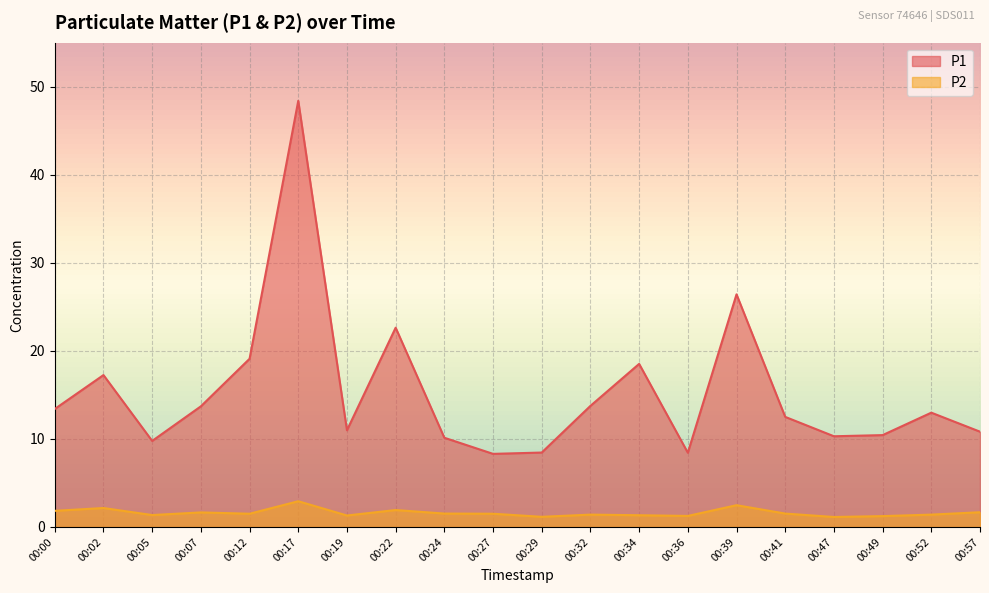

True or false: P1 has more than 2 interior local peaks.

True